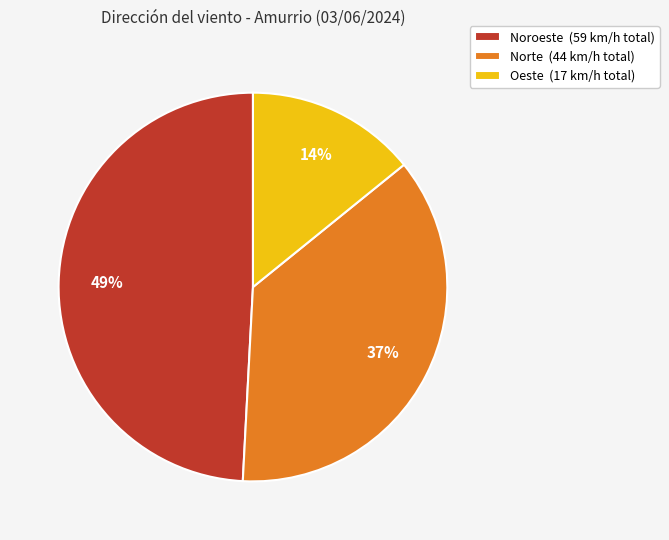

Is there any slice that represents more than half of the pie?

No